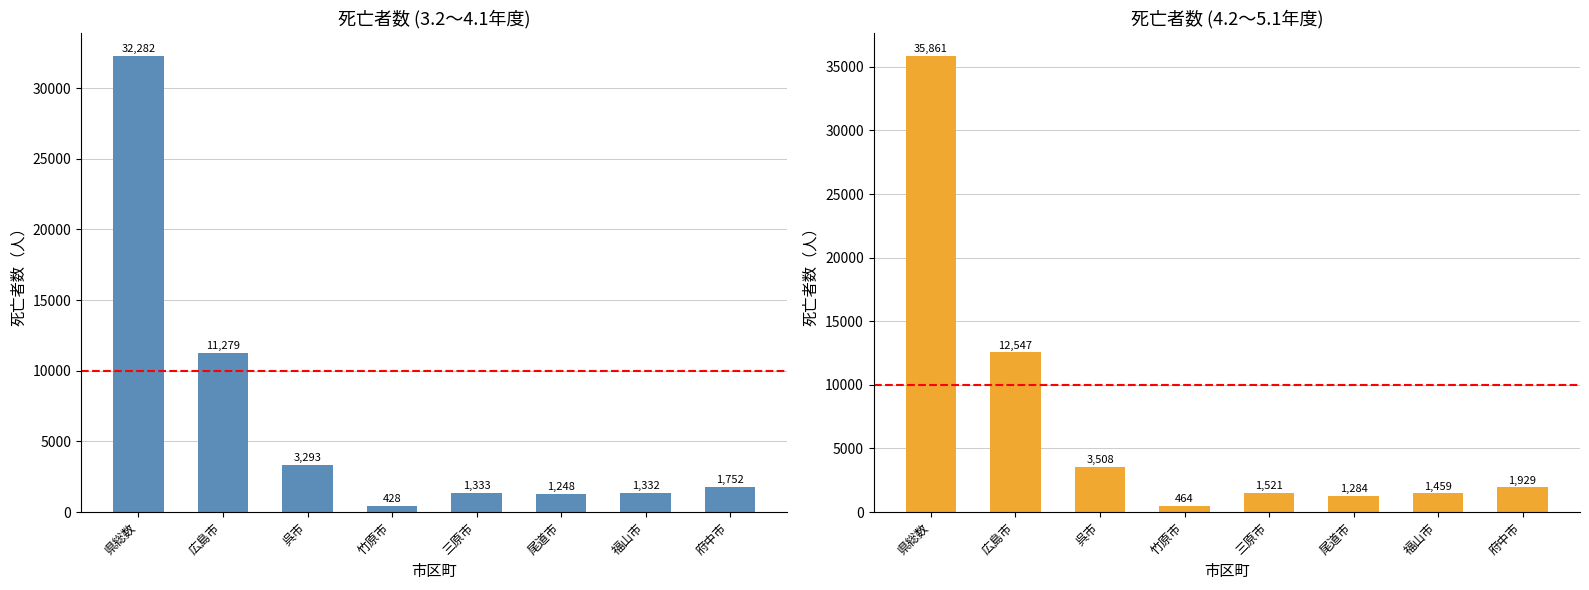

What is the difference between the highest and lowest values at 県総数?

3579